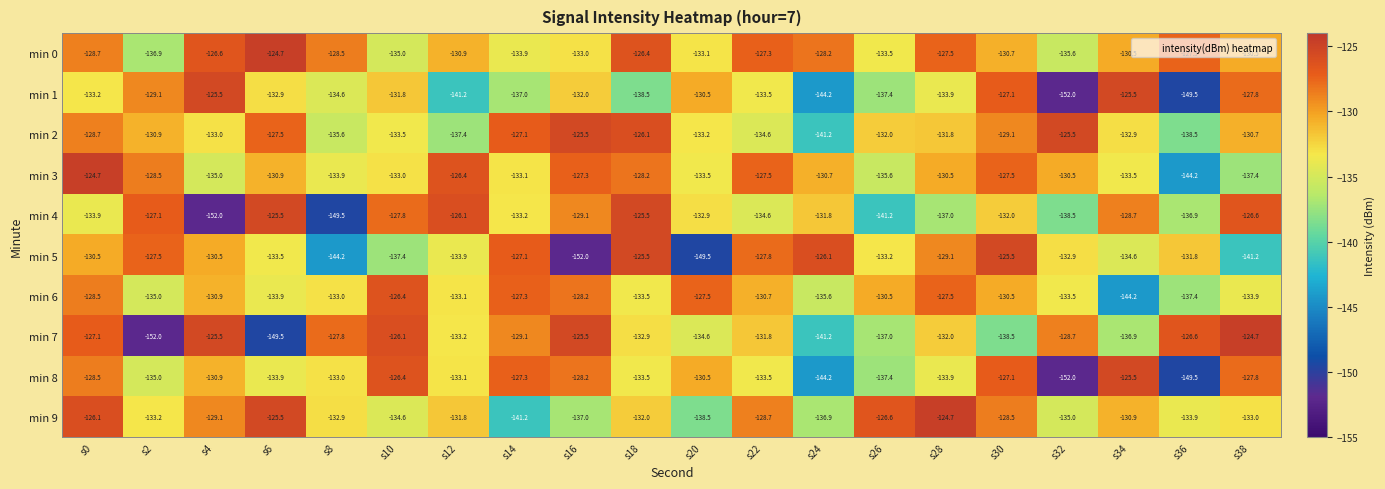

Which series has the widest spread of values?

min 7